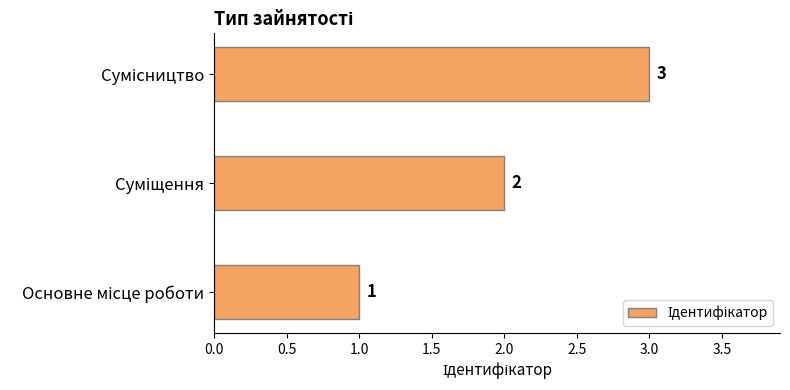

How many values are between 1 and 3?

3